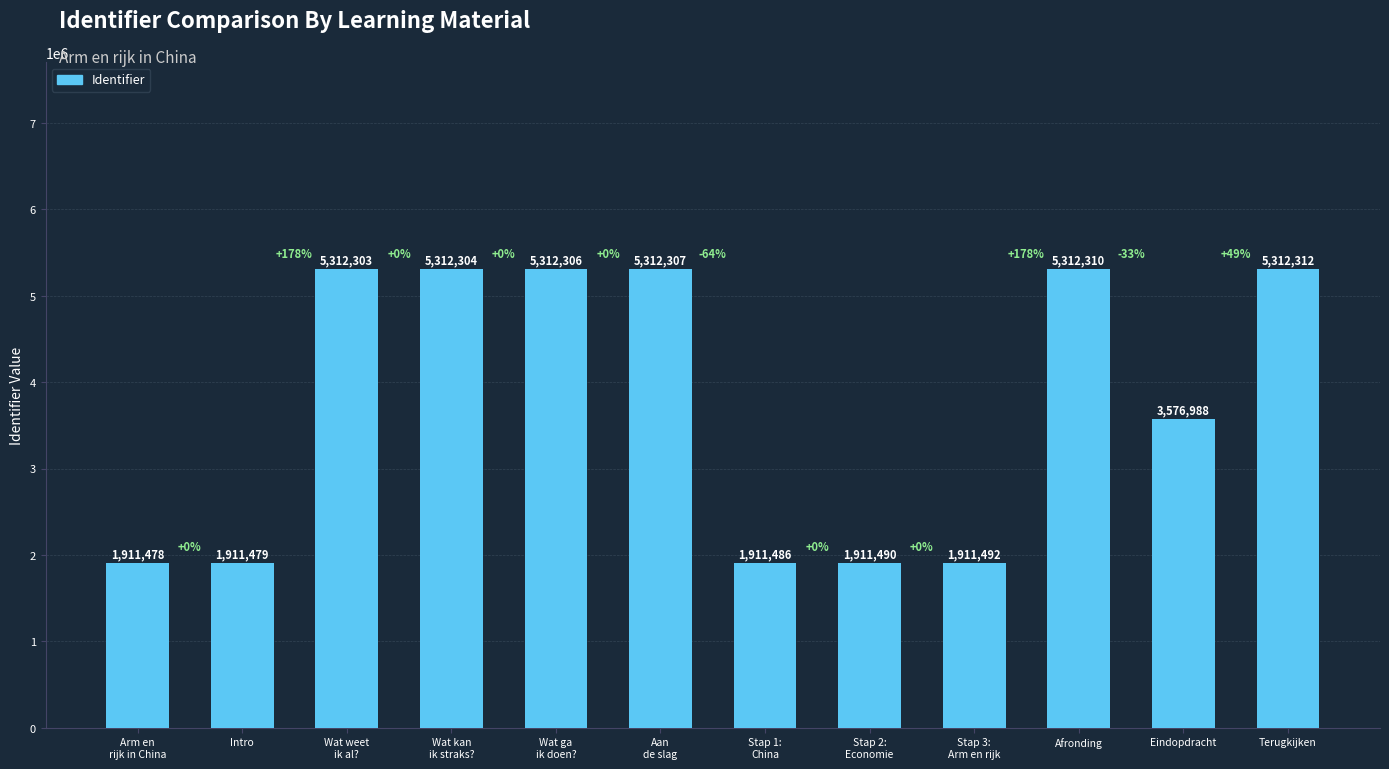

What is the label of the 7th bar from the right?

Aan
de slag